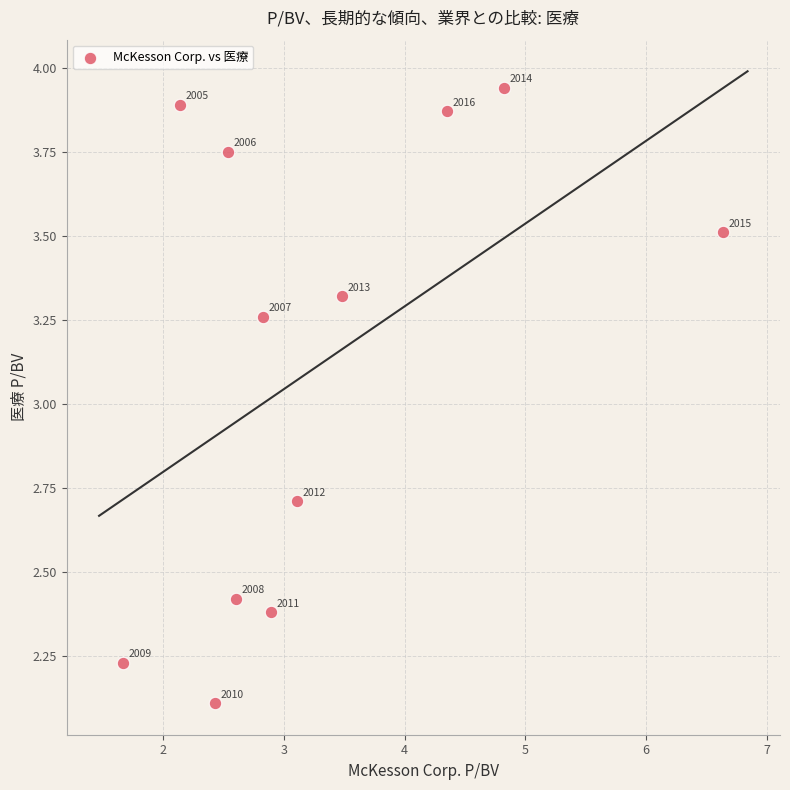

What is the average Y value?

3.1